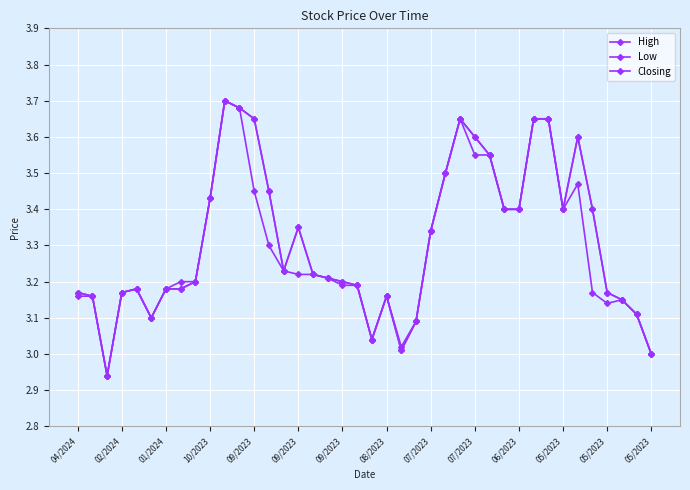

How many data points does each series have?

40